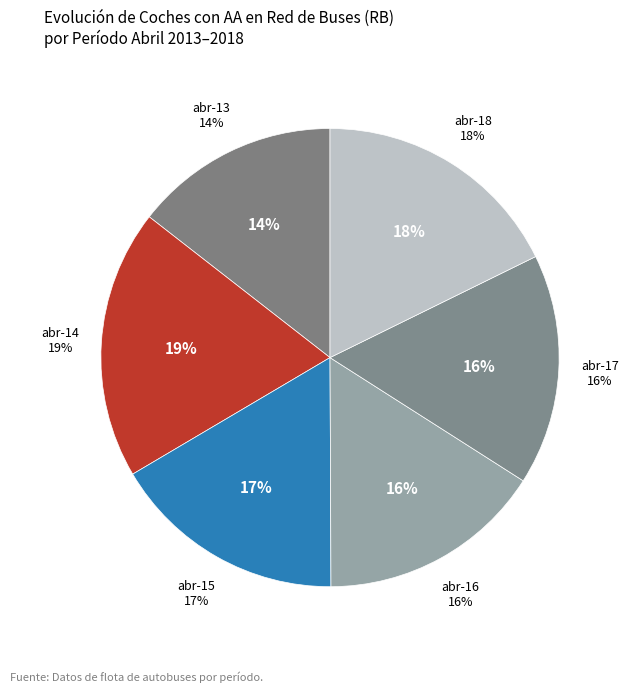

The abr-18 slice represents 6% of the pie. True or false?

False